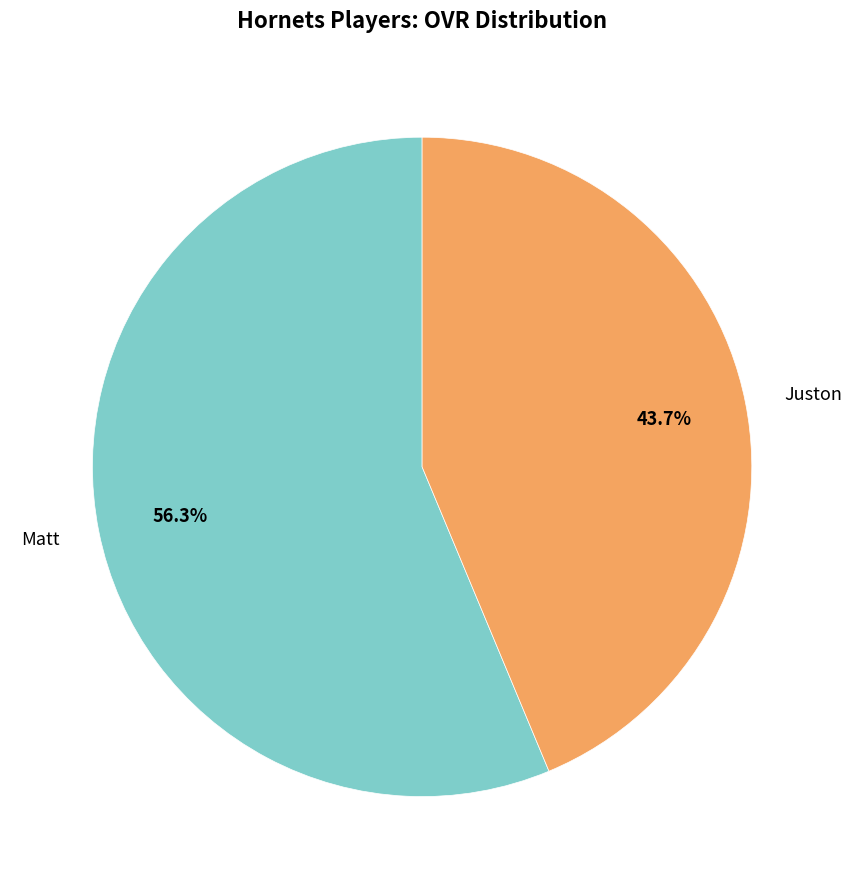

Which has a higher value, Juston or Matt?

Matt